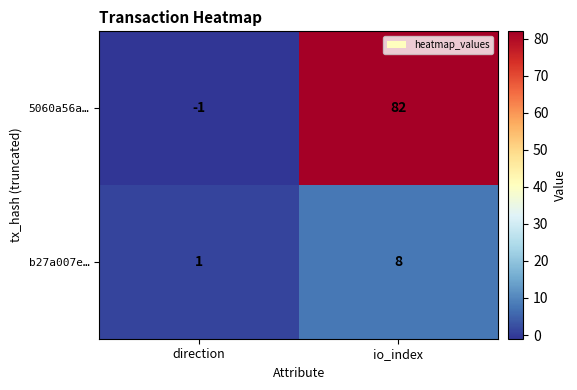

At how many categories does at least one series exceed 56?

1